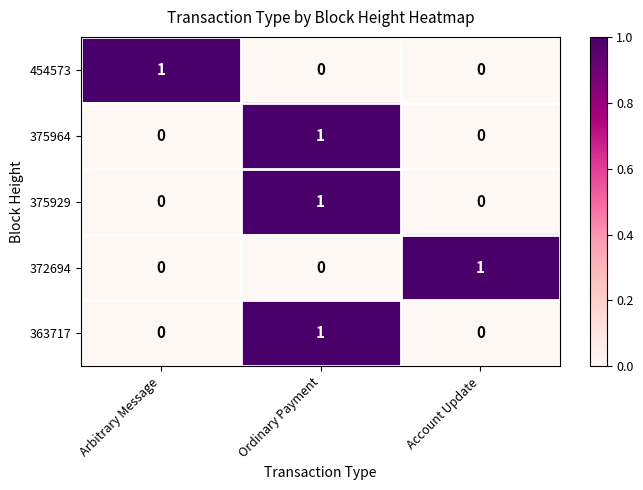

The value of 454573 at Account Update is 1. True or false?

False